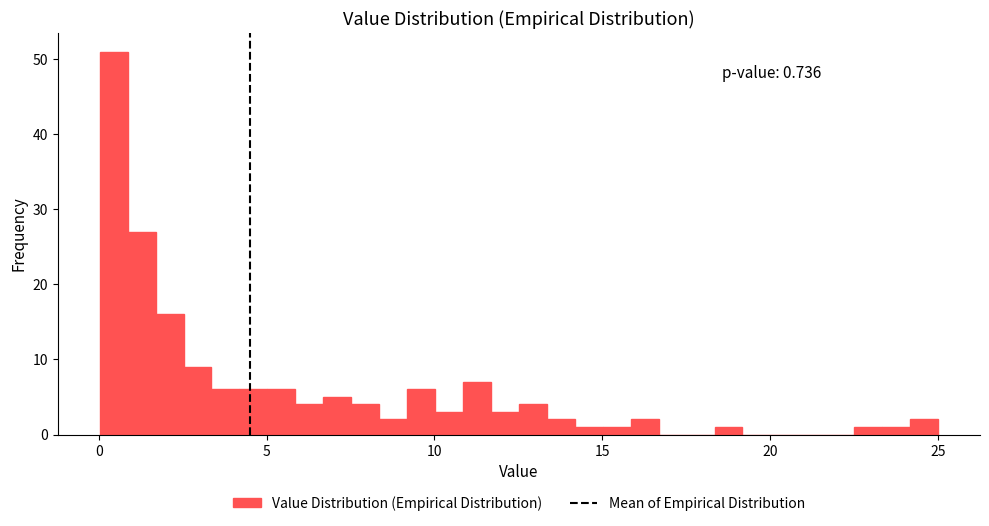

Read against the x-axis, roughly where is the centre of the tallest bar?

0.5